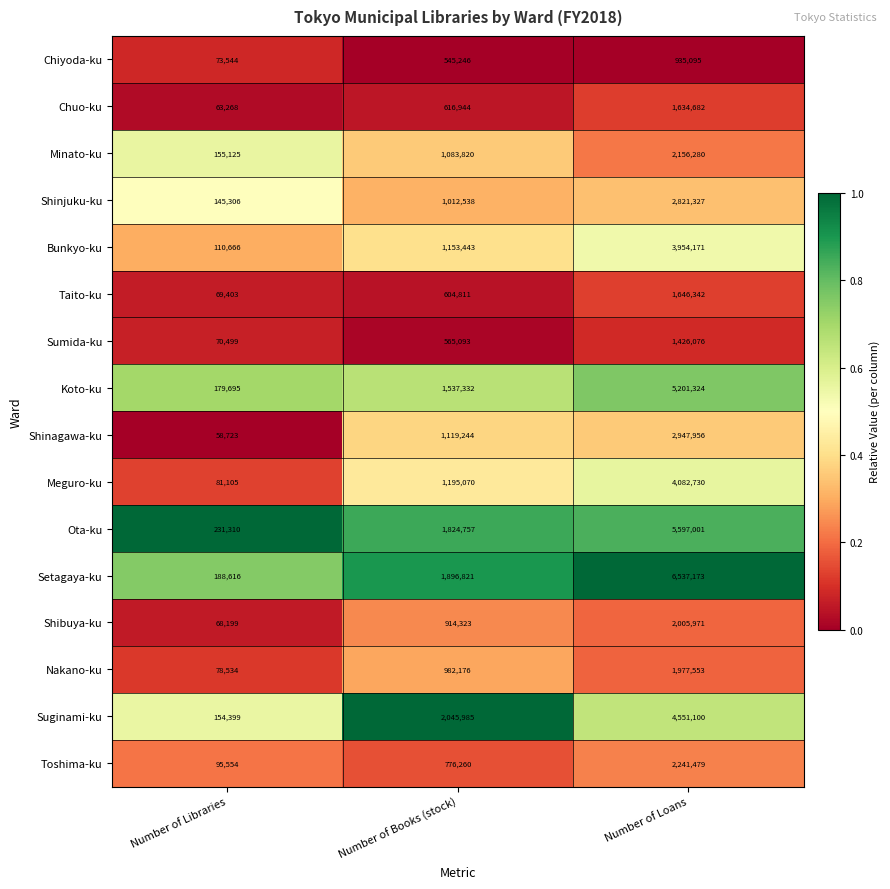

The Suginami-ku series shows 413515 at Number of Books (stock). True or false?

False